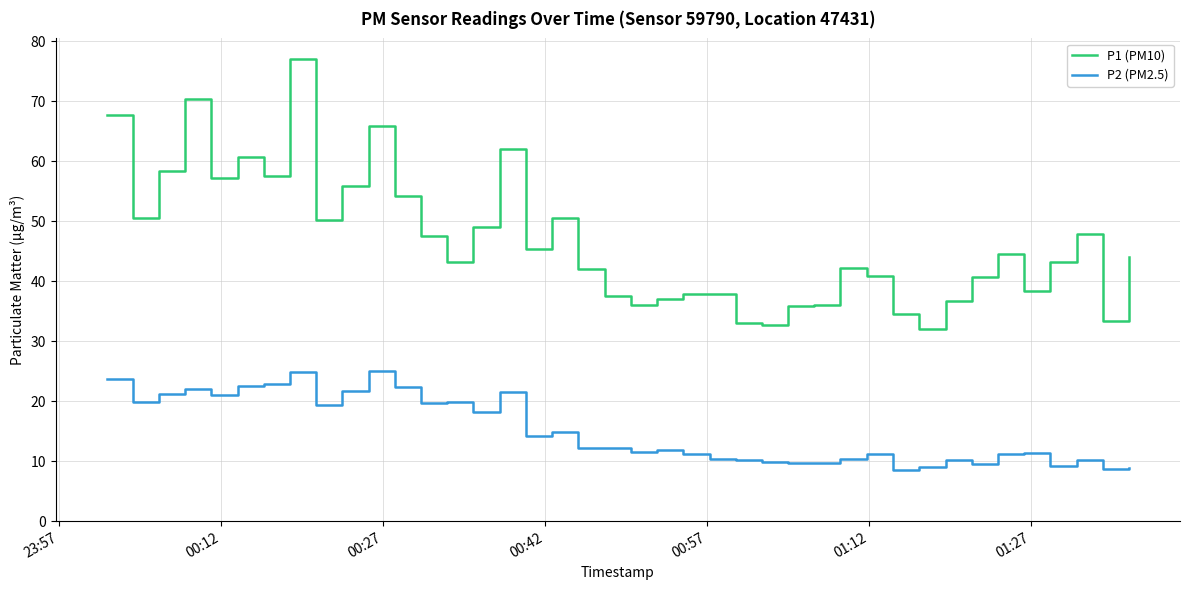

What is the maximum value for P2 (PM2.5)?

25.0